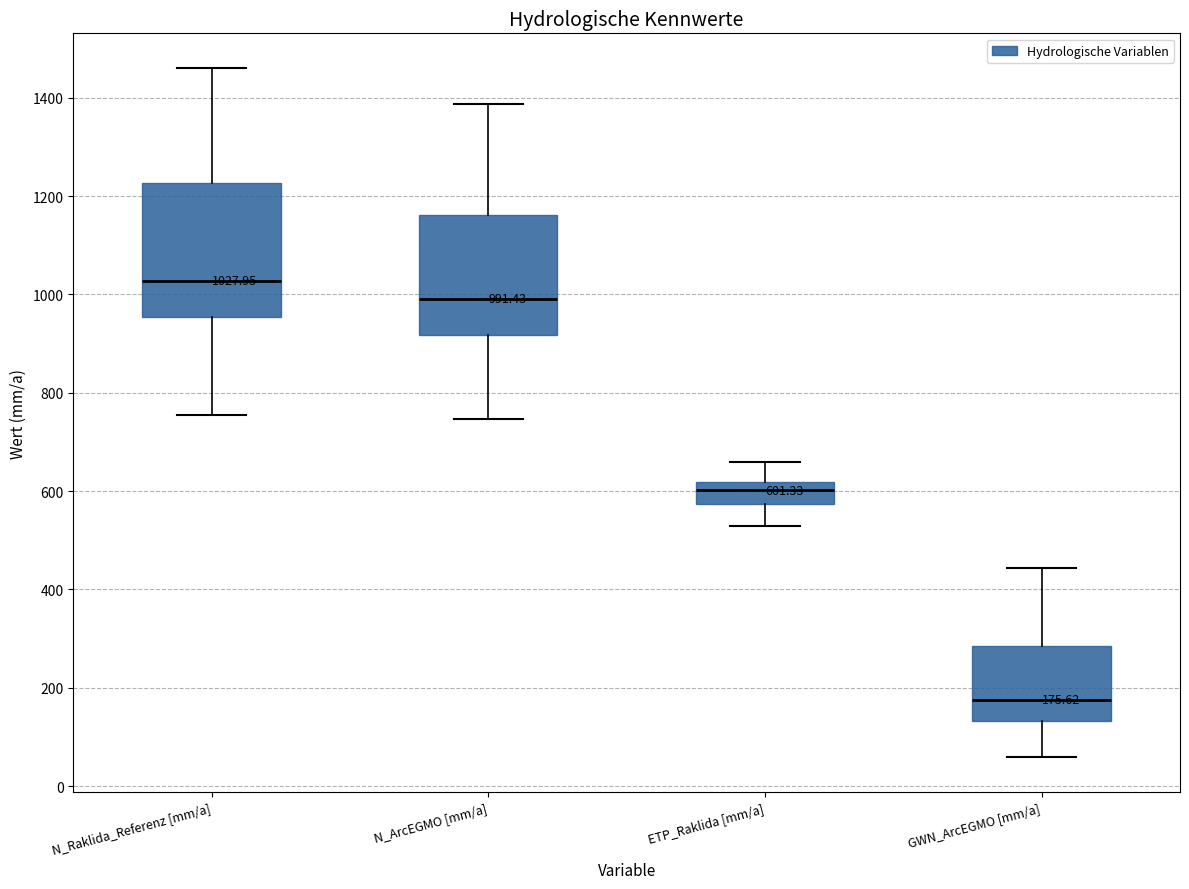

Which box's median line is the highest?

N_Raklida_Referenz [mm/a]